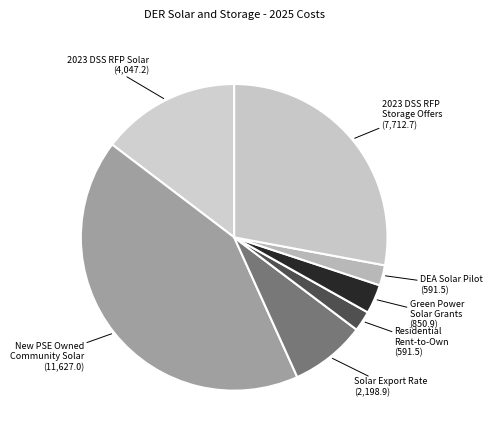

Rank the categories by value from highest to lowest.

New PSE Owned Community Solar, 2023 DSS RFP Storage Offers, 2023 DSS RFP Solar Offers, Solar Export Rate, Green Power Solar Grants, Residential Rent-to-Own, DEA Solar Pilot